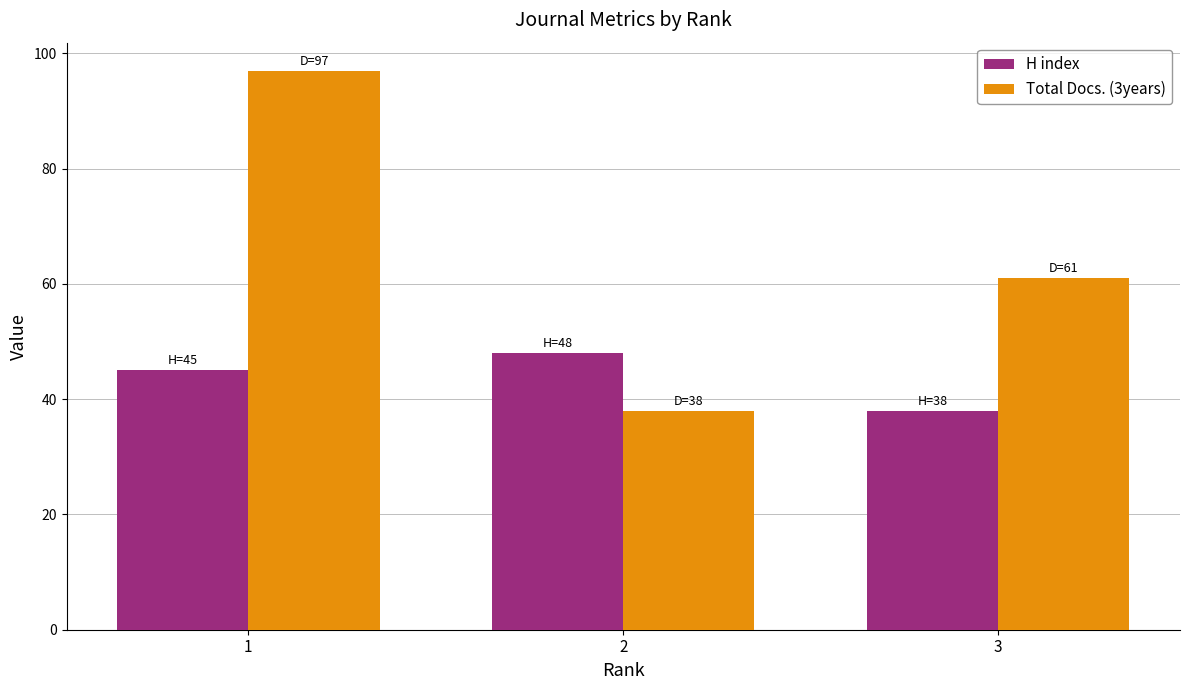

At which category is the sum across all series the highest?

1